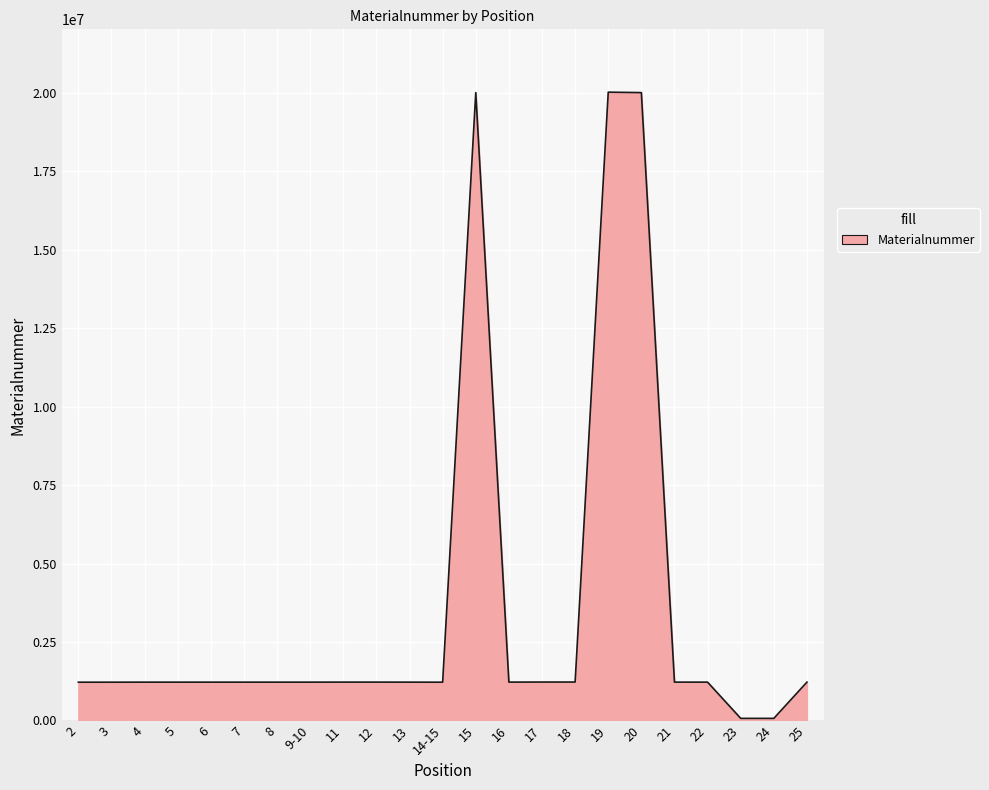

What is the greatest value displayed?

20015836